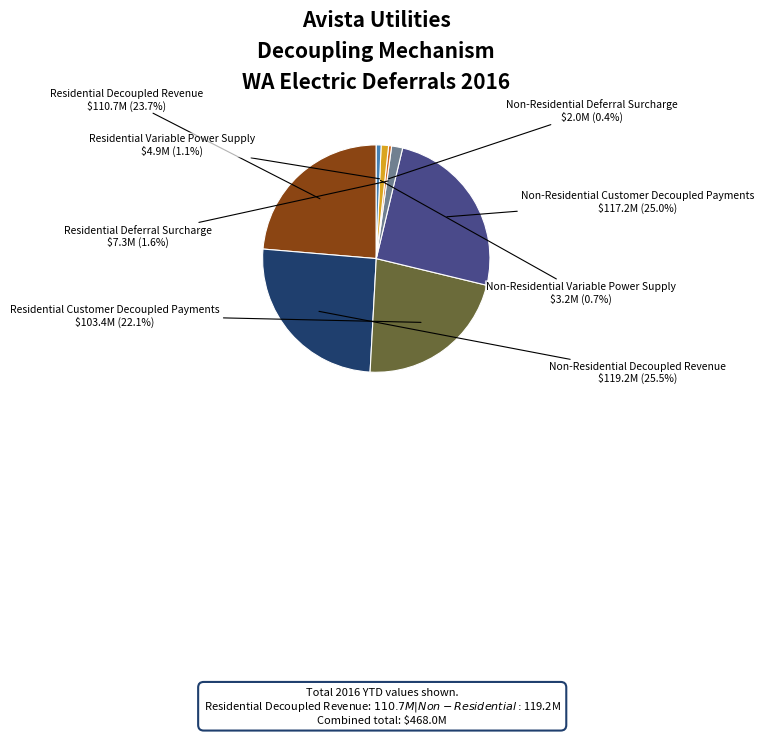

How many slices are in this pie chart?

8